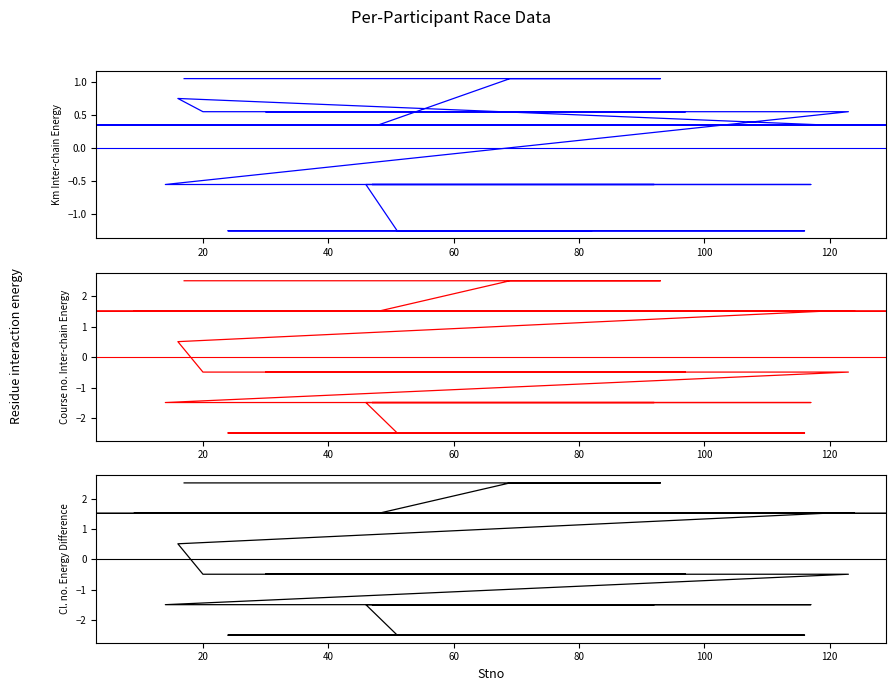

How many data points in Km are above 0?

24